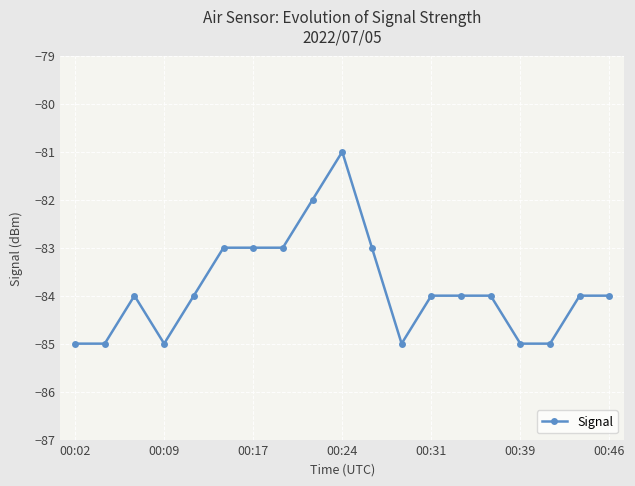

What is the value of the 18th point from the left?

-84